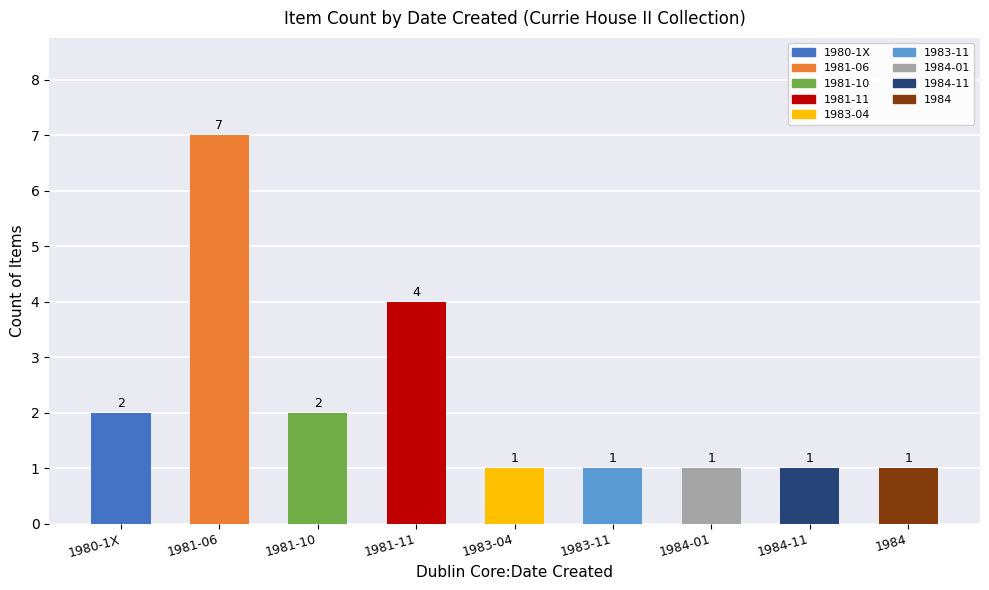

What is the label of the 4th bar from the left?

1981-11